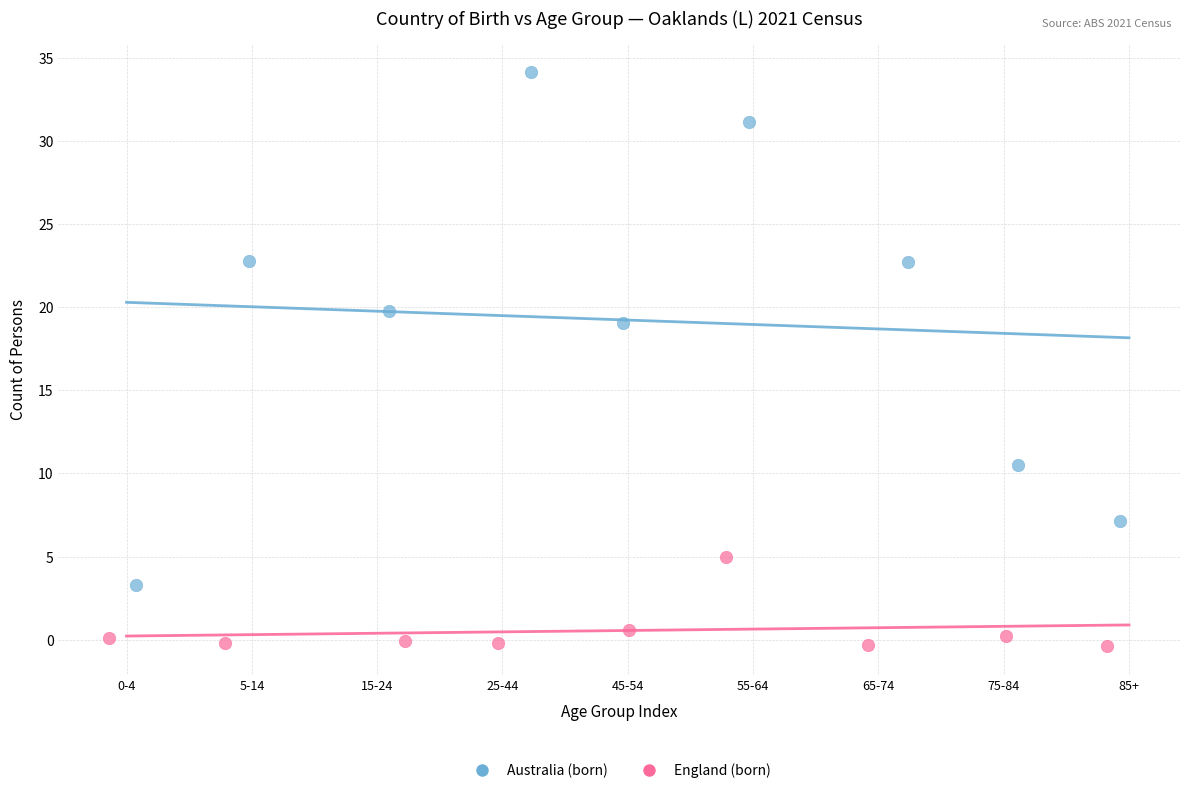

Which series has the widest spread of Y values?

Australia (born)